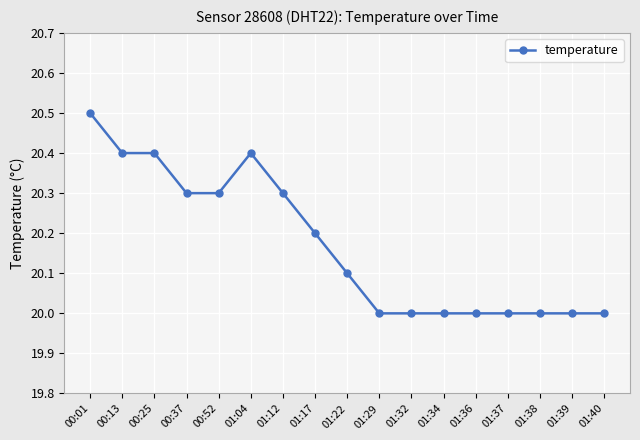

Count the values in the range 20 to 21.

17